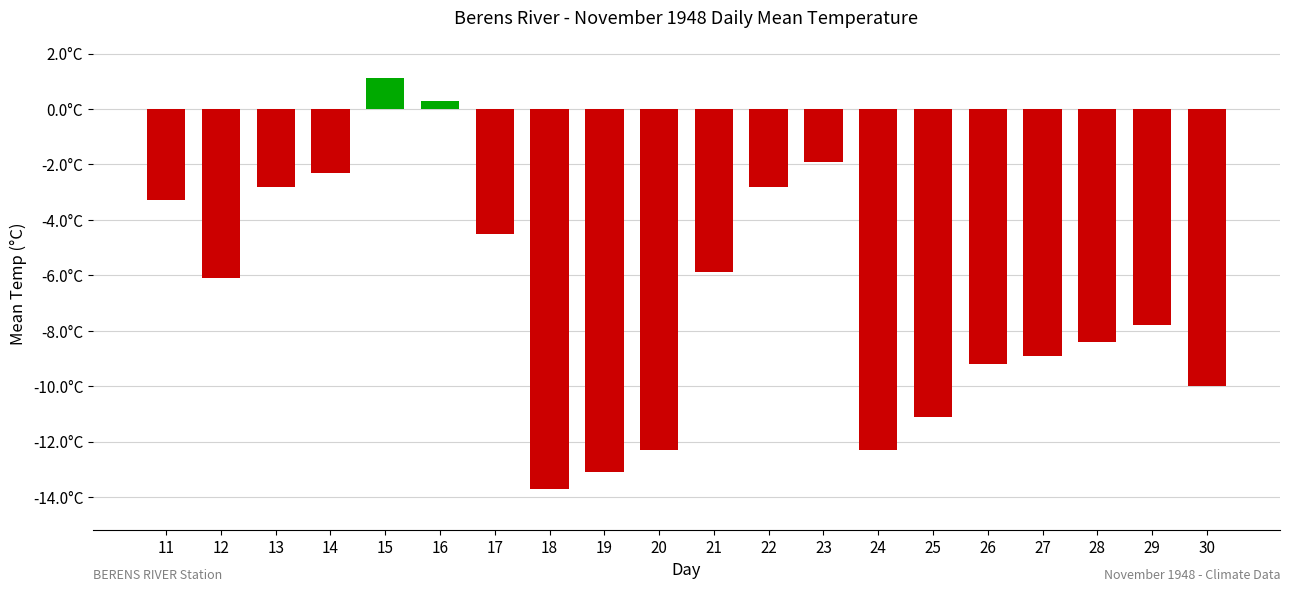

Does the chart contain any negative values?

Yes